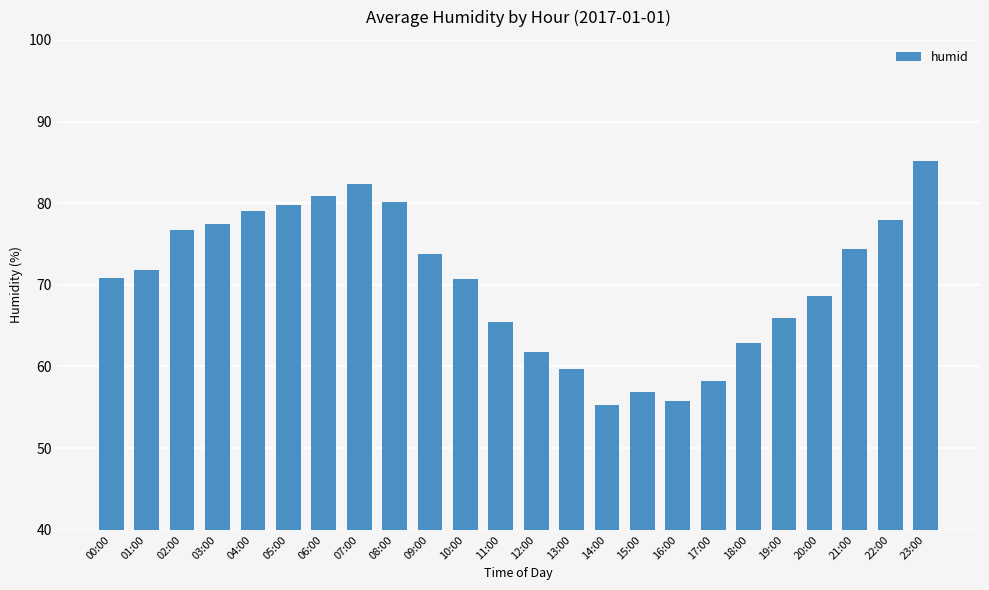

What is the label of the 7th bar from the right?

17:00